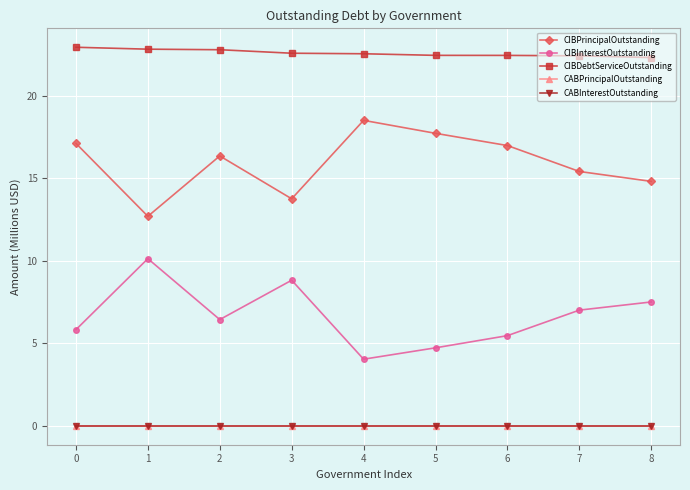

Reading left to right, transcribe all the data shown in this chart.

CIBPrincipalOutstanding: 17.1	12.7	16.3	13.7	18.5	17.7	17.0	15.4	14.8
CIBInterestOutstanding: 5.8	10.1	6.4	8.8	4.0	4.7	5.5	7.0	7.5
CIBDebtServiceOutstanding: 22.9	22.8	22.8	22.6	22.5	22.4	22.4	22.4	22.3
CABPrincipalOutstanding: 0.0	0.0	0.0	0.0	0.0	0.0	0.0	0.0	0.0
CABInterestOutstanding: 0.0	0.0	0.0	0.0	0.0	0.0	0.0	0.0	0.0